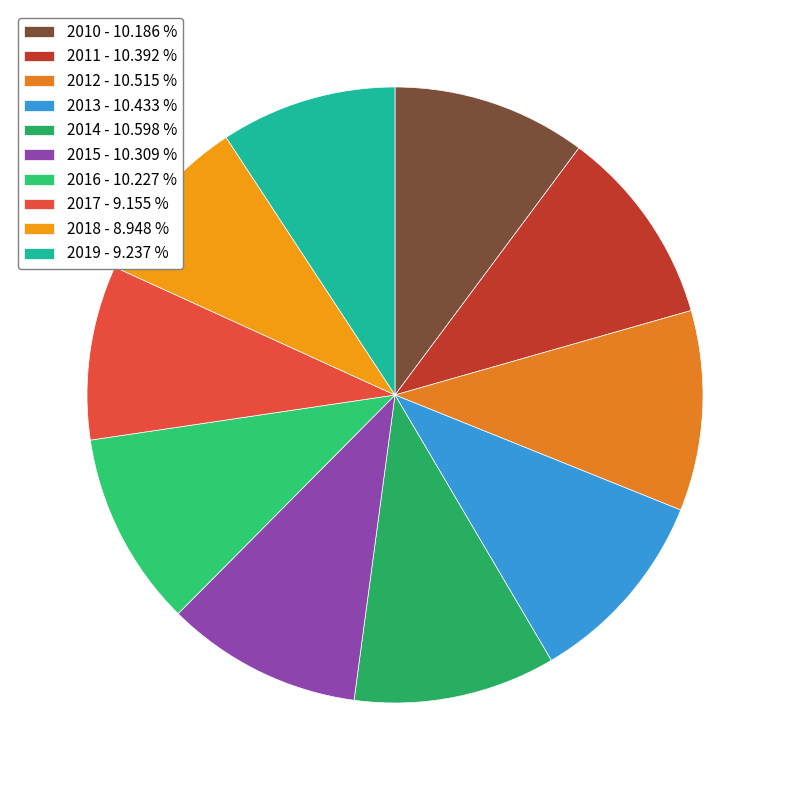

Does 2013 represent more than half of the total?

No